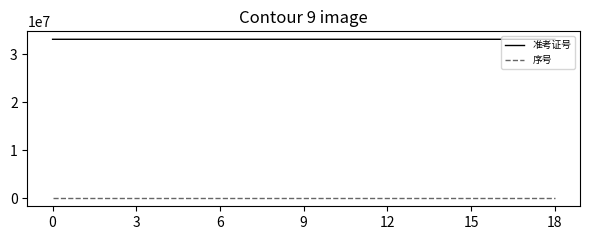

Which series has the largest total across all categories?

准考证号